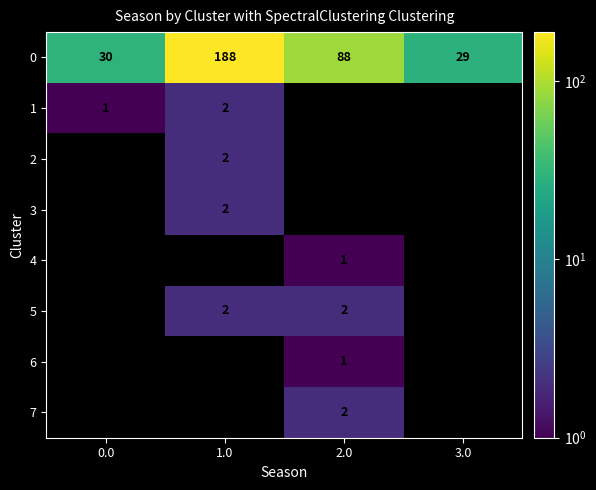

What is the approximate value of 0 at 1.0?

188